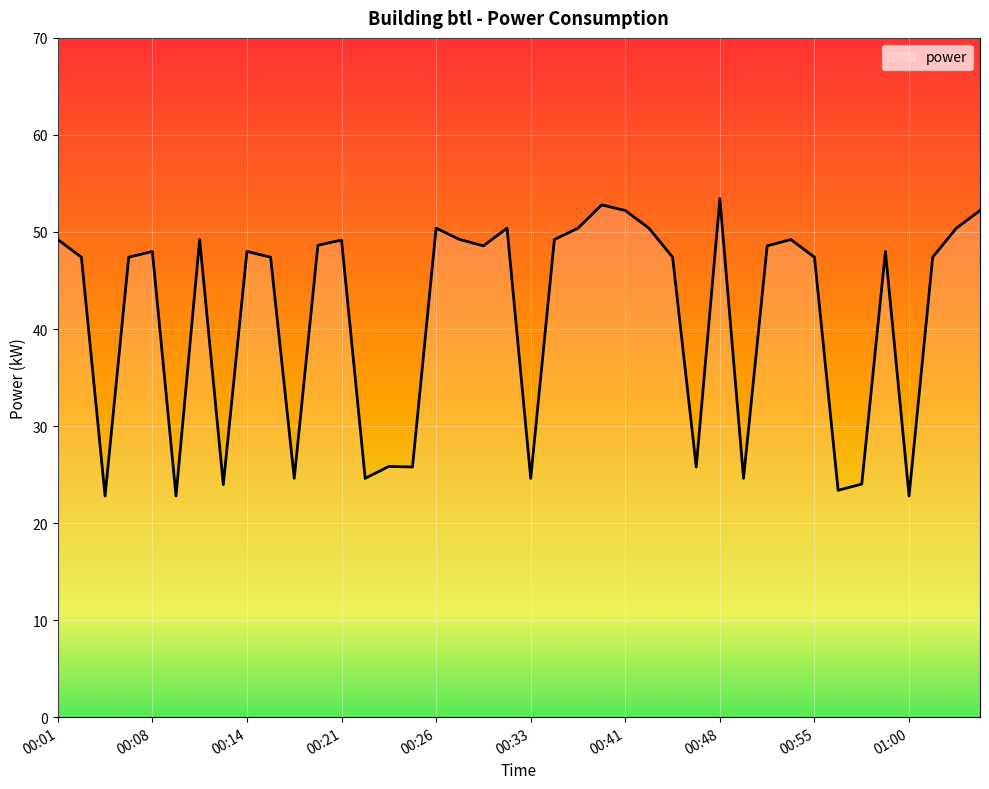

What is the greatest value displayed?

53.4